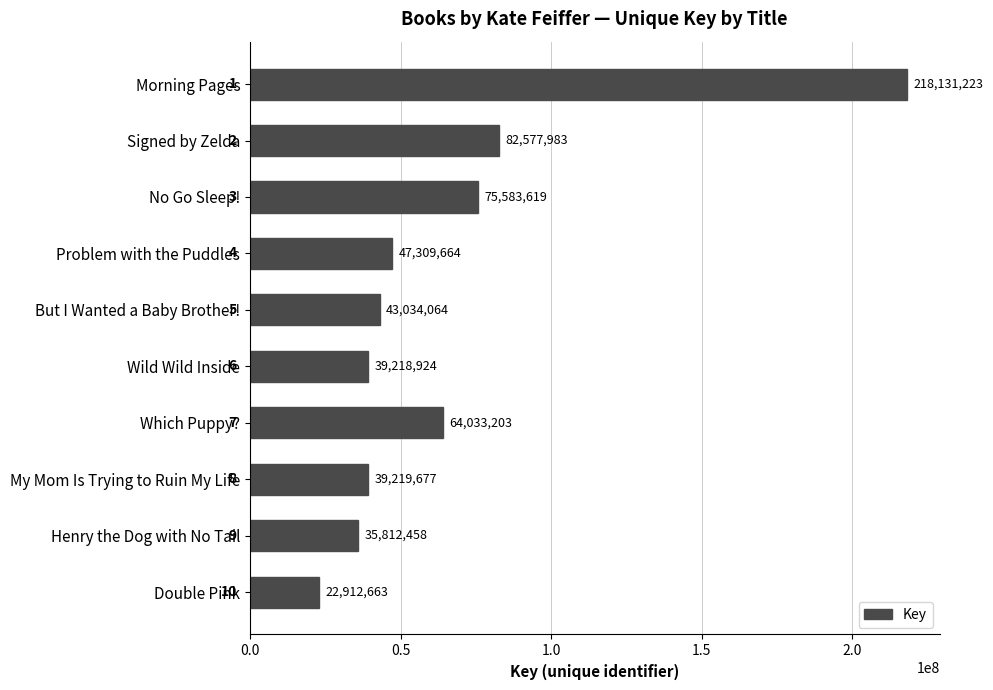

What position from the bottom is Wild Wild Inside?

5